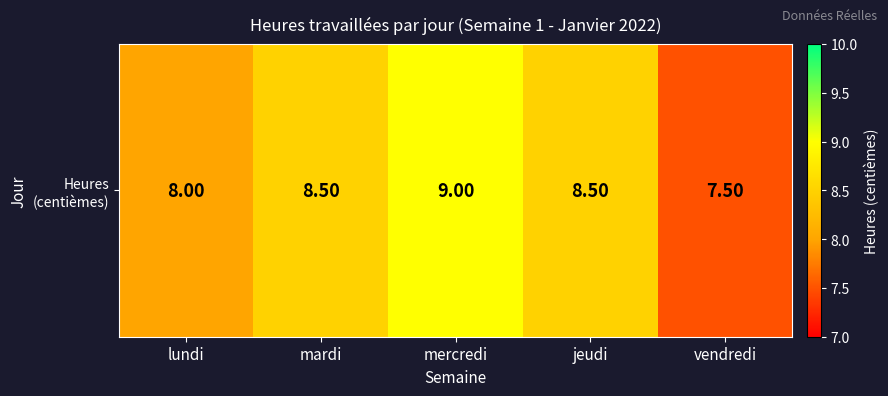

What is the average value?

8.3